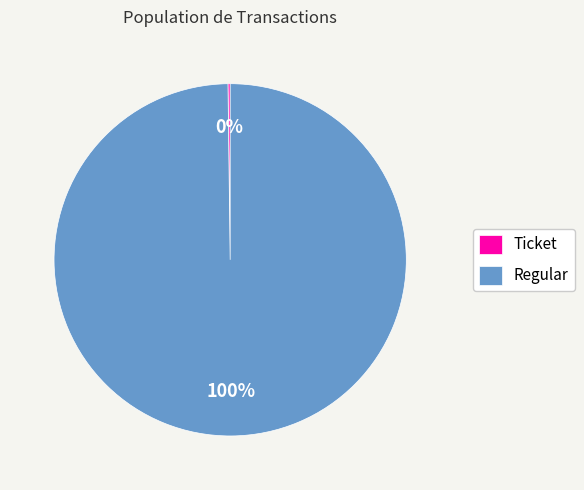

Is it true that Regular is 100% of the pie?

True